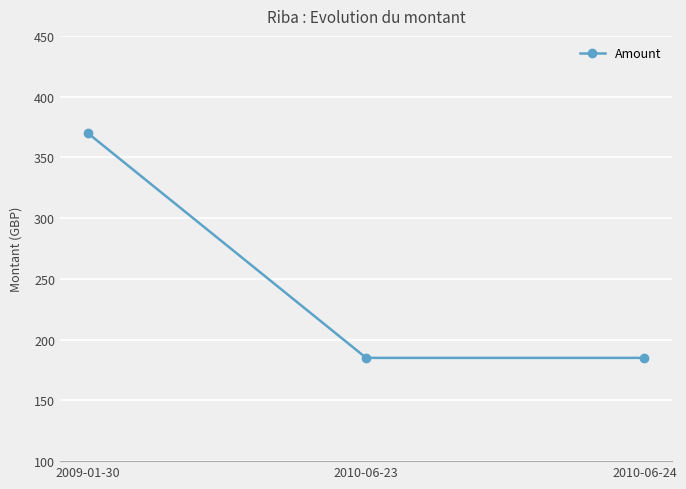

How many lines are shown in the chart?

1